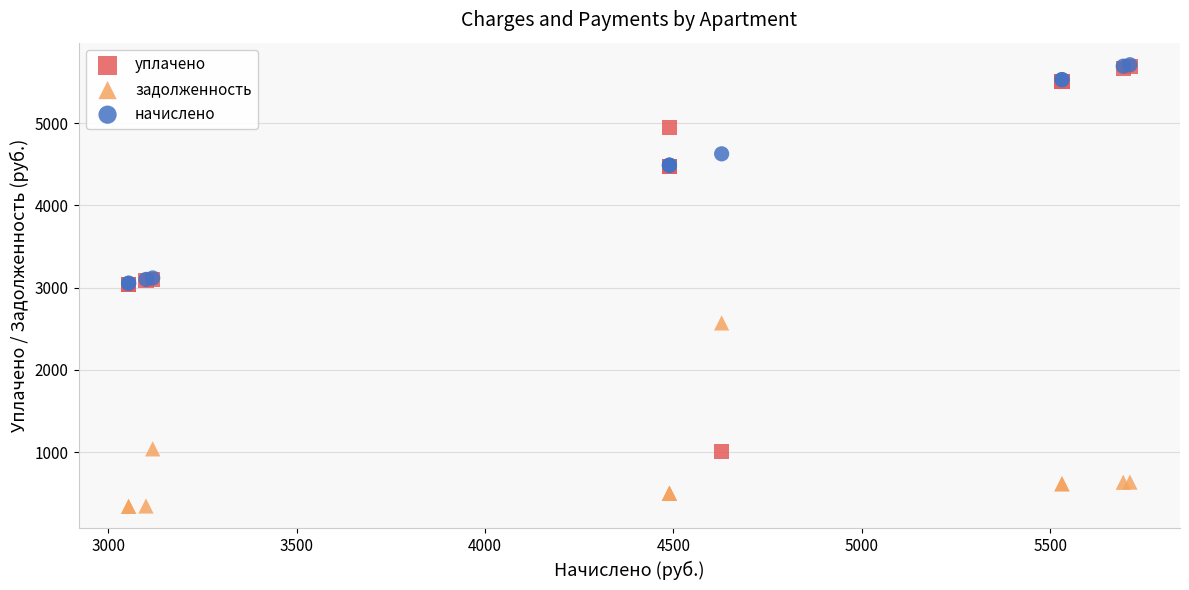

What are all the series names shown in the legend?

уплачено, задолженность, начислено